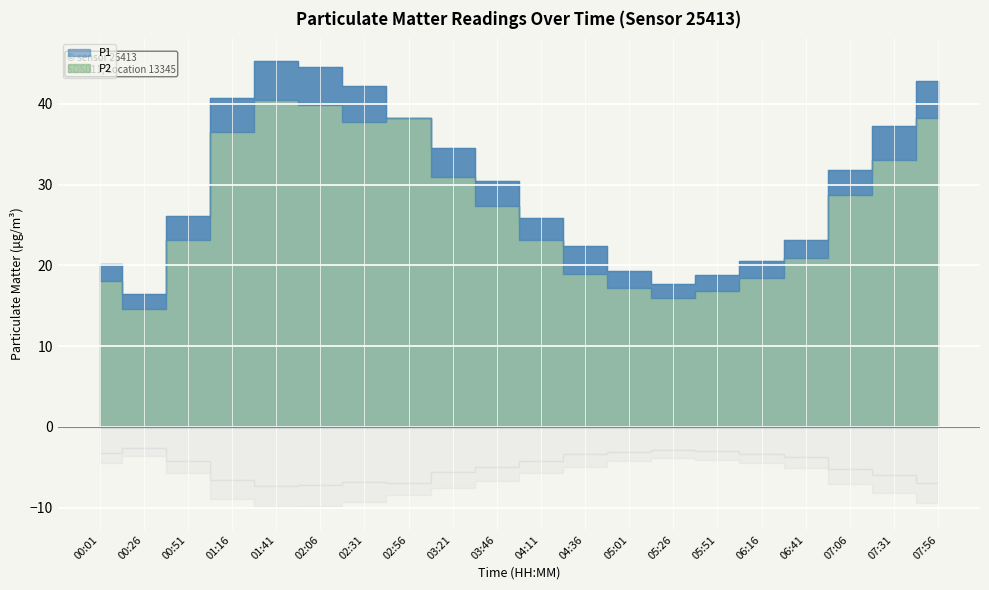

Reading left to right, extract all data points from this chart.

P1: 20.1	16.4	26.2	40.8	45.3	44.5	42.2	38.3	34.6	30.5	25.9	22.4	19.4	17.6	18.8	20.5	23.1	31.9	37.2	42.9
P2: 18.1	14.7	23.2	36.6	40.5	39.9	37.8	38.3	30.9	27.3	23.1	18.9	17.2	16.0	16.8	18.4	20.9	28.6	33.1	38.3